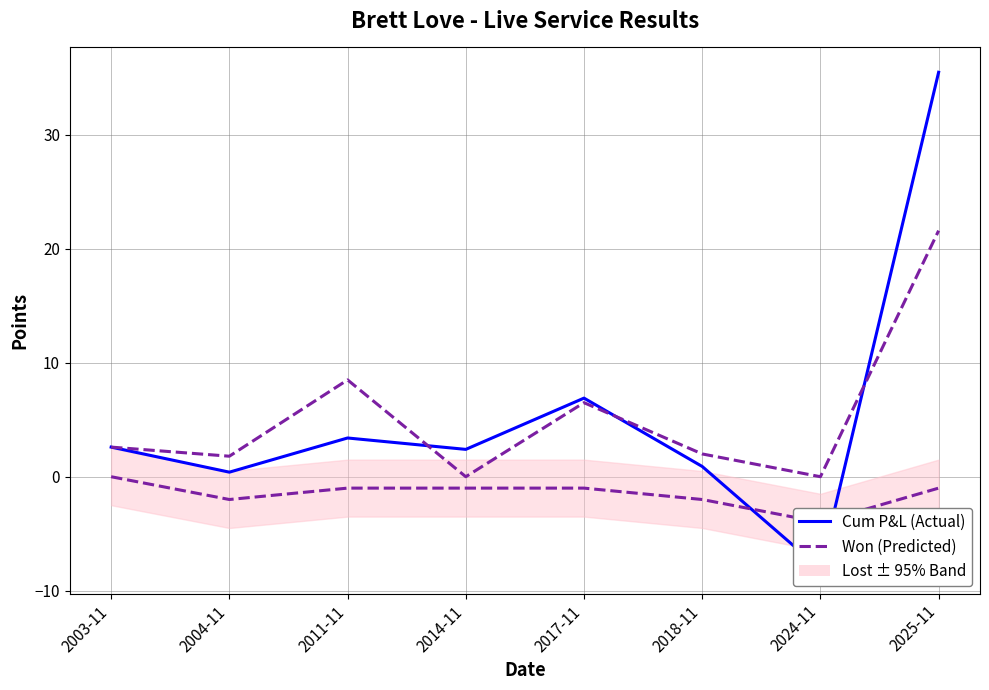

Where is Cum P&L (Actual) nearest to the value 13?

2017-11